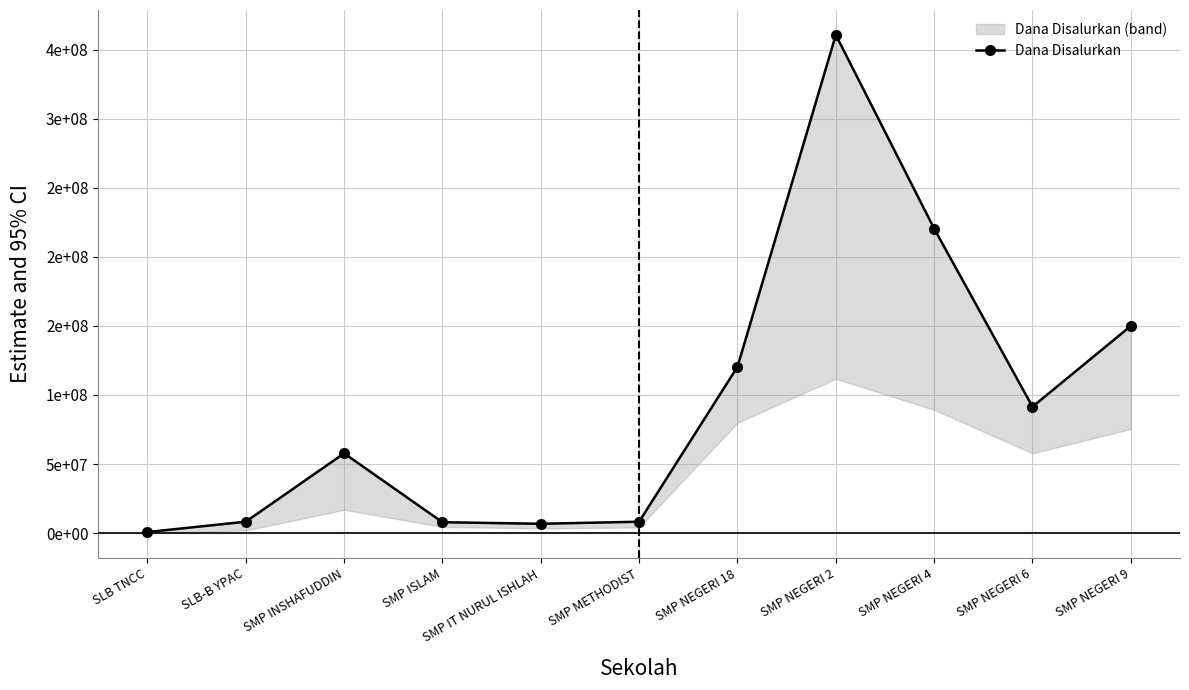

How many data points are above 57750000?

5